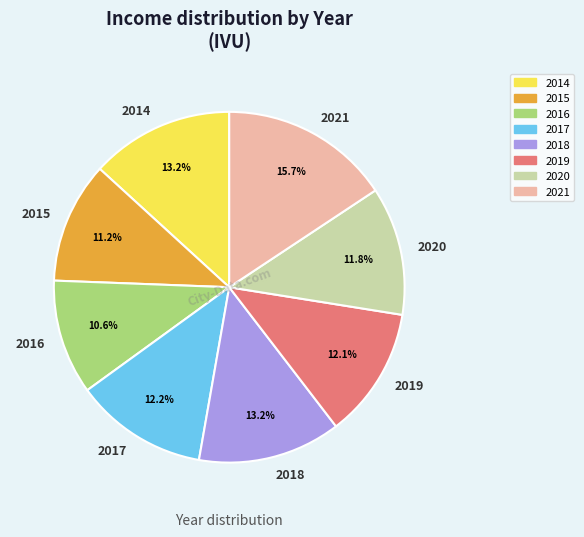

Count the number of slices in the pie.

8